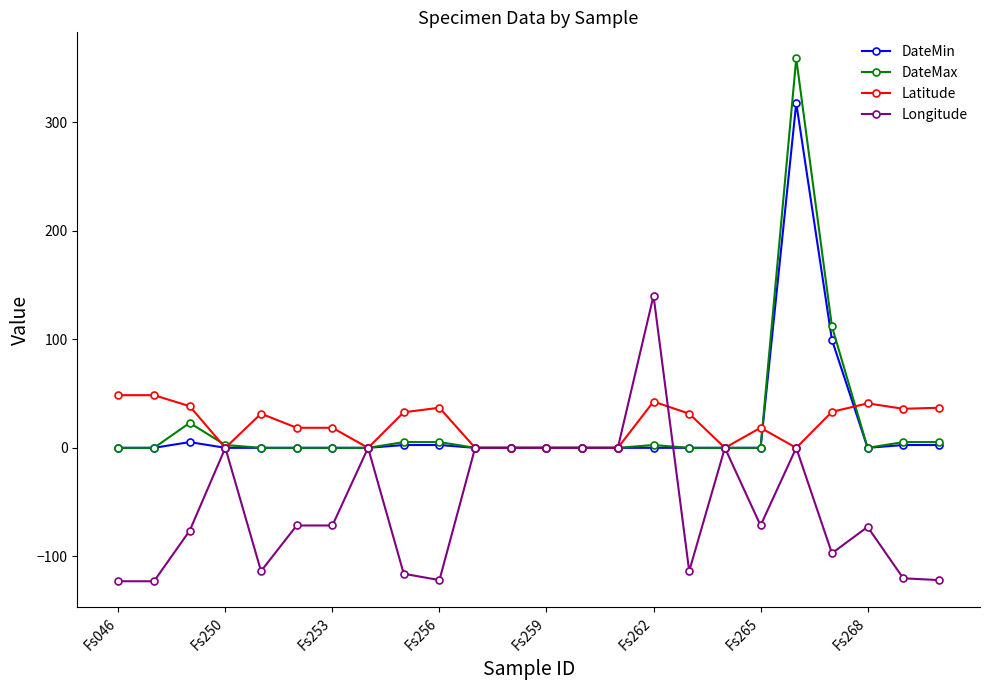

What are all the series names shown in the legend?

DateMin, DateMax, Latitude, Longitude